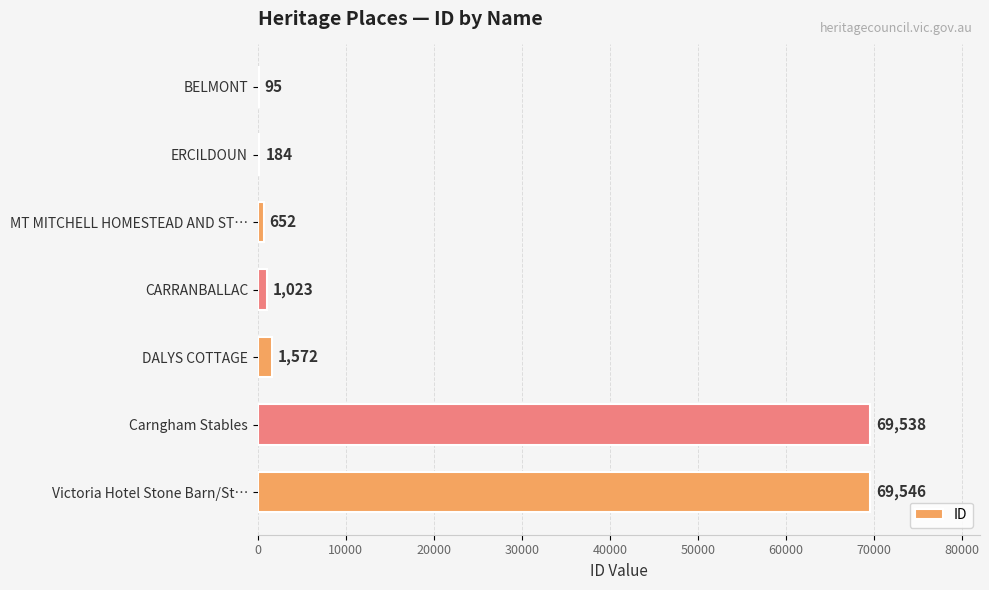

Which has a higher value, CARRANBALLAC or MT MITCHELL HOMESTEAD AND ST…?

CARRANBALLAC